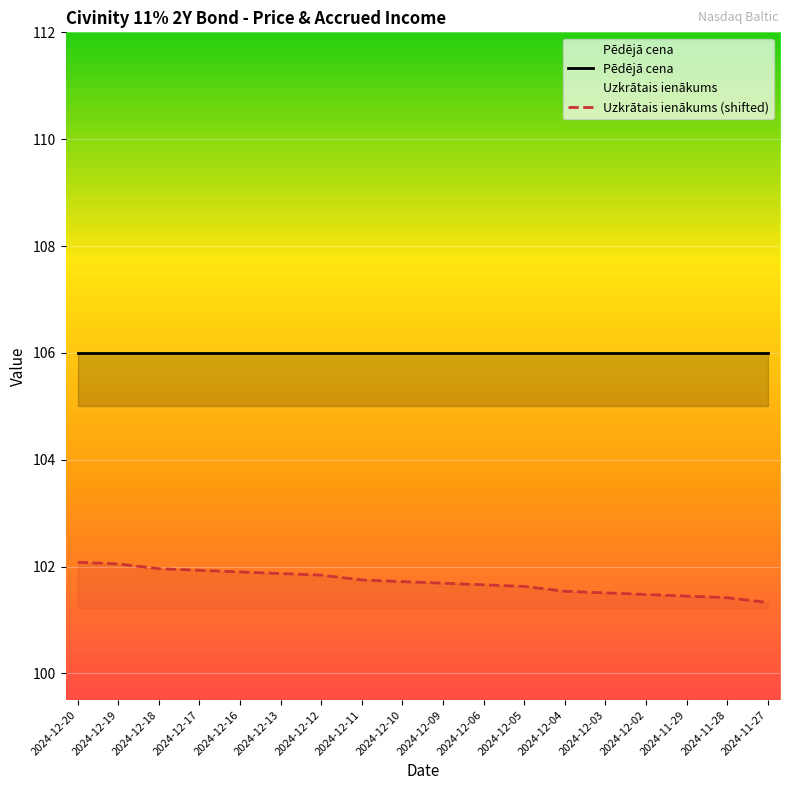

What is the approximate value of Pēdējā cena at 2024-12-09?

106.0